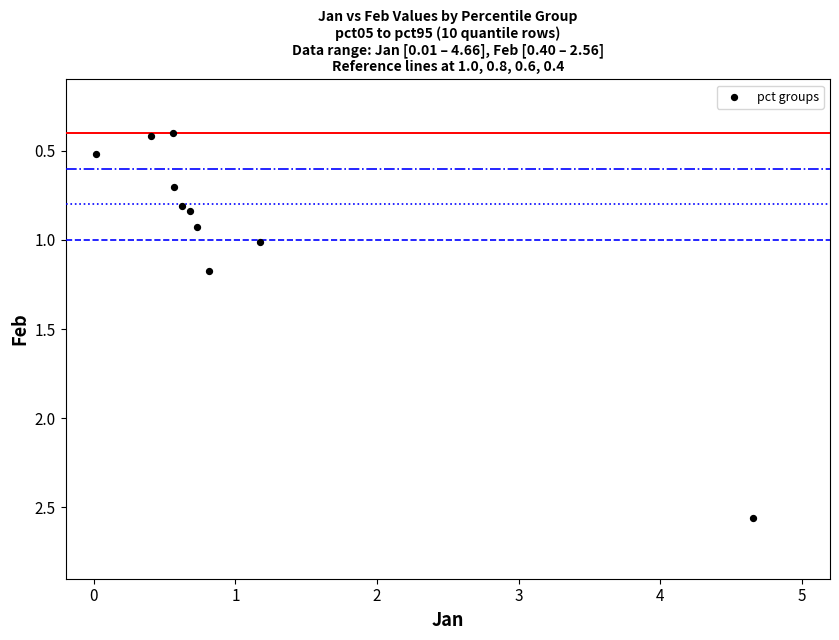

What is the average Y value?

0.9